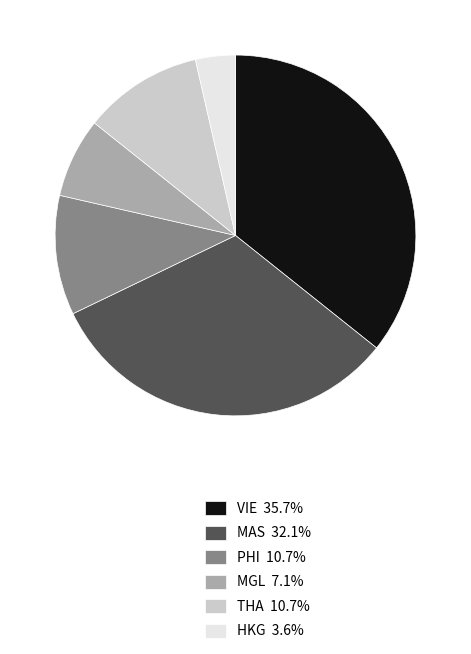

Is there a majority slice in this chart?

No